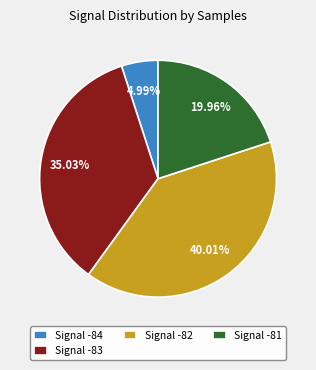

Count the number of slices in the pie.

4